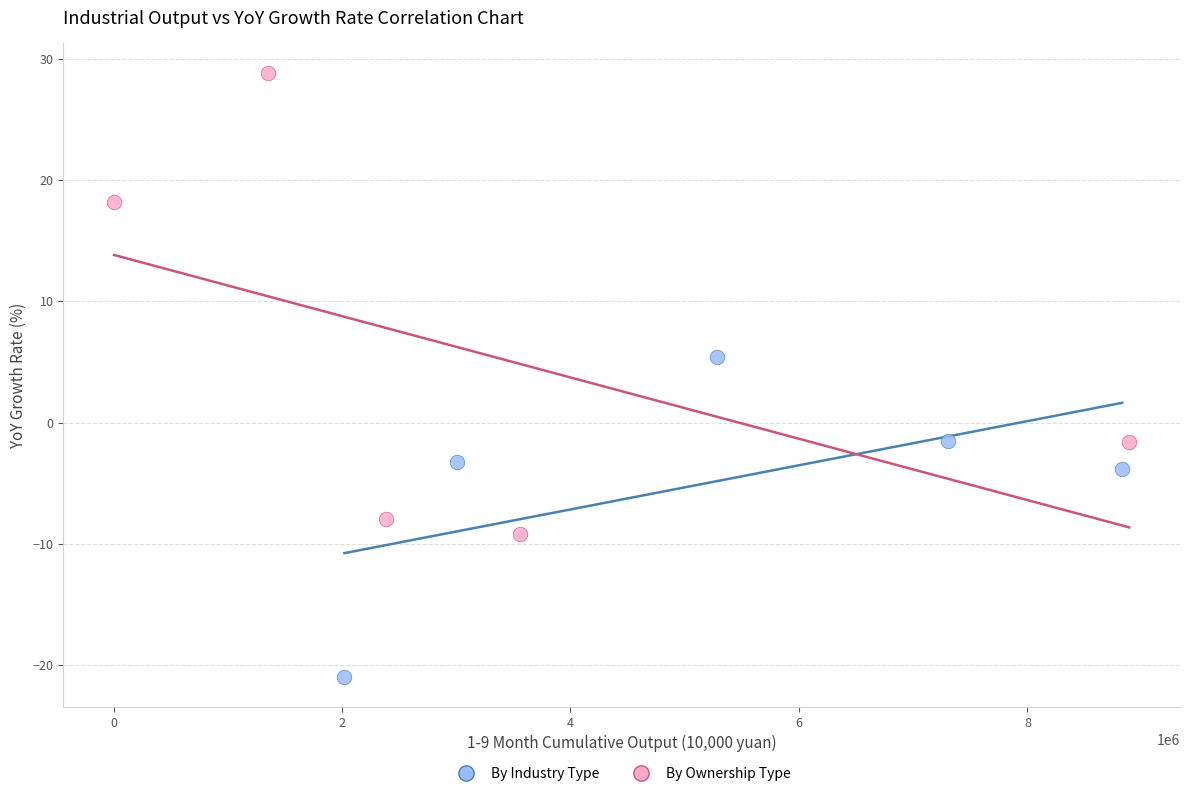

Which series reaches the minimum Y coordinate?

By Industry Type